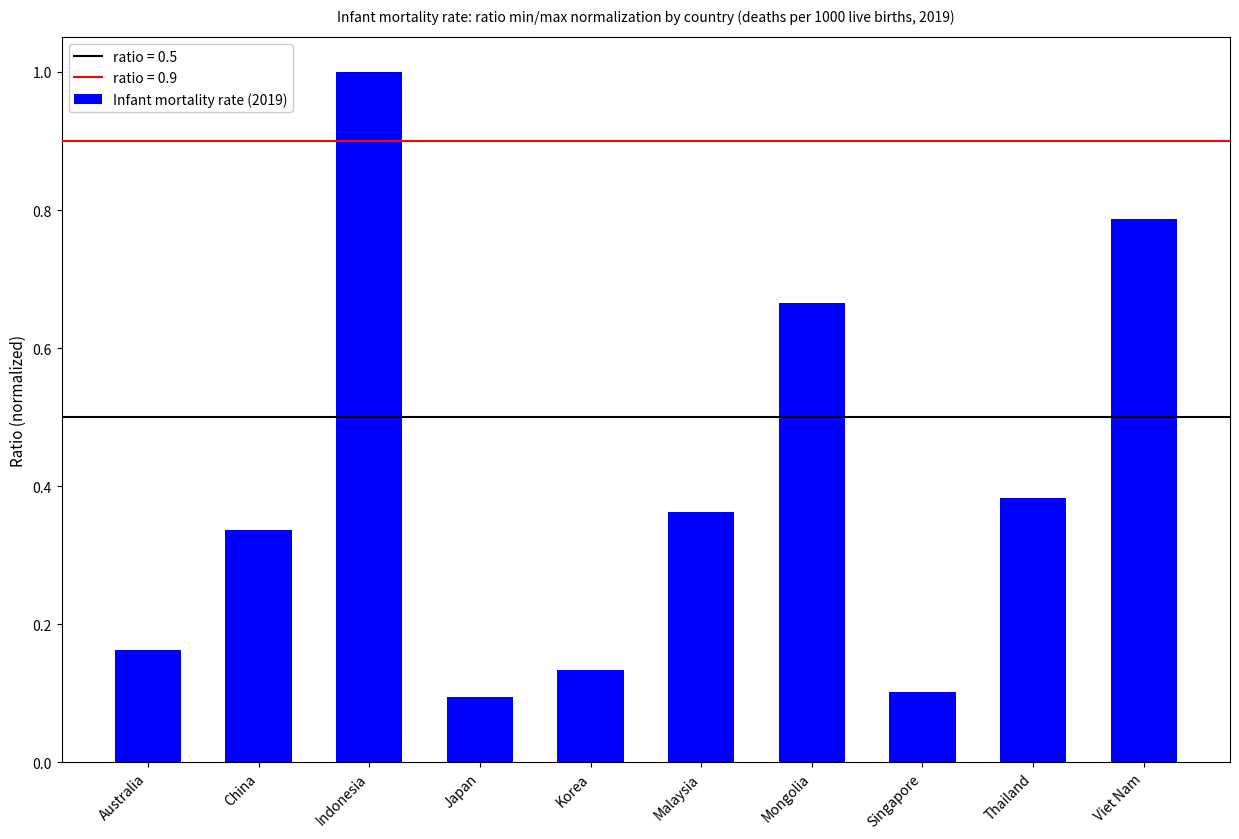

Which category has the highest value across all series?

Indonesia